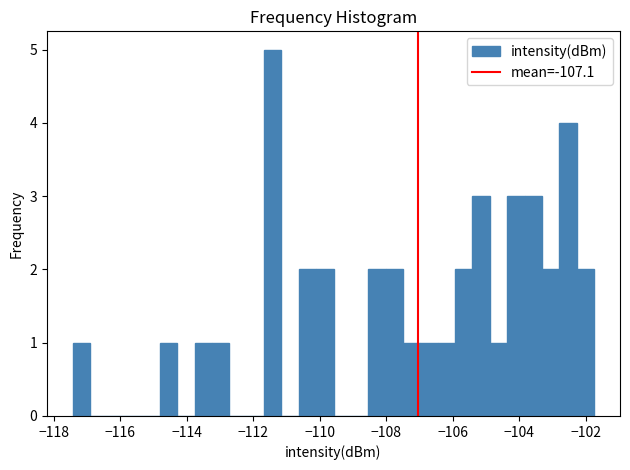

Read against the x-axis, roughly where is the centre of the tallest bar?

-111.4